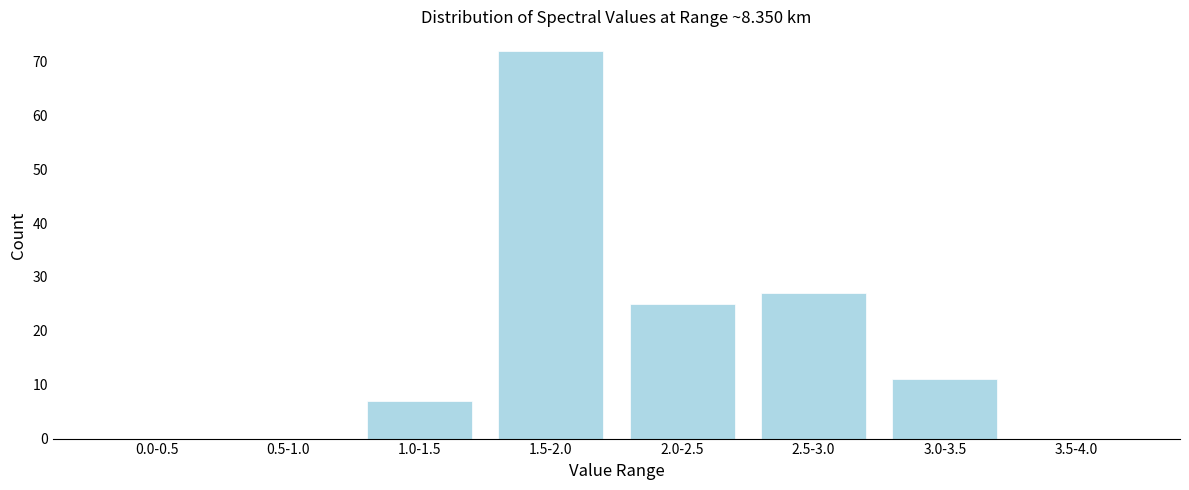

Reading left to right, transcribe all the data shown in this chart.

0.0-0.5=0	0.5-1.0=0	1.0-1.5=7	1.5-2.0=72	2.0-2.5=25	2.5-3.0=27	3.0-3.5=11	3.5-4.0=0